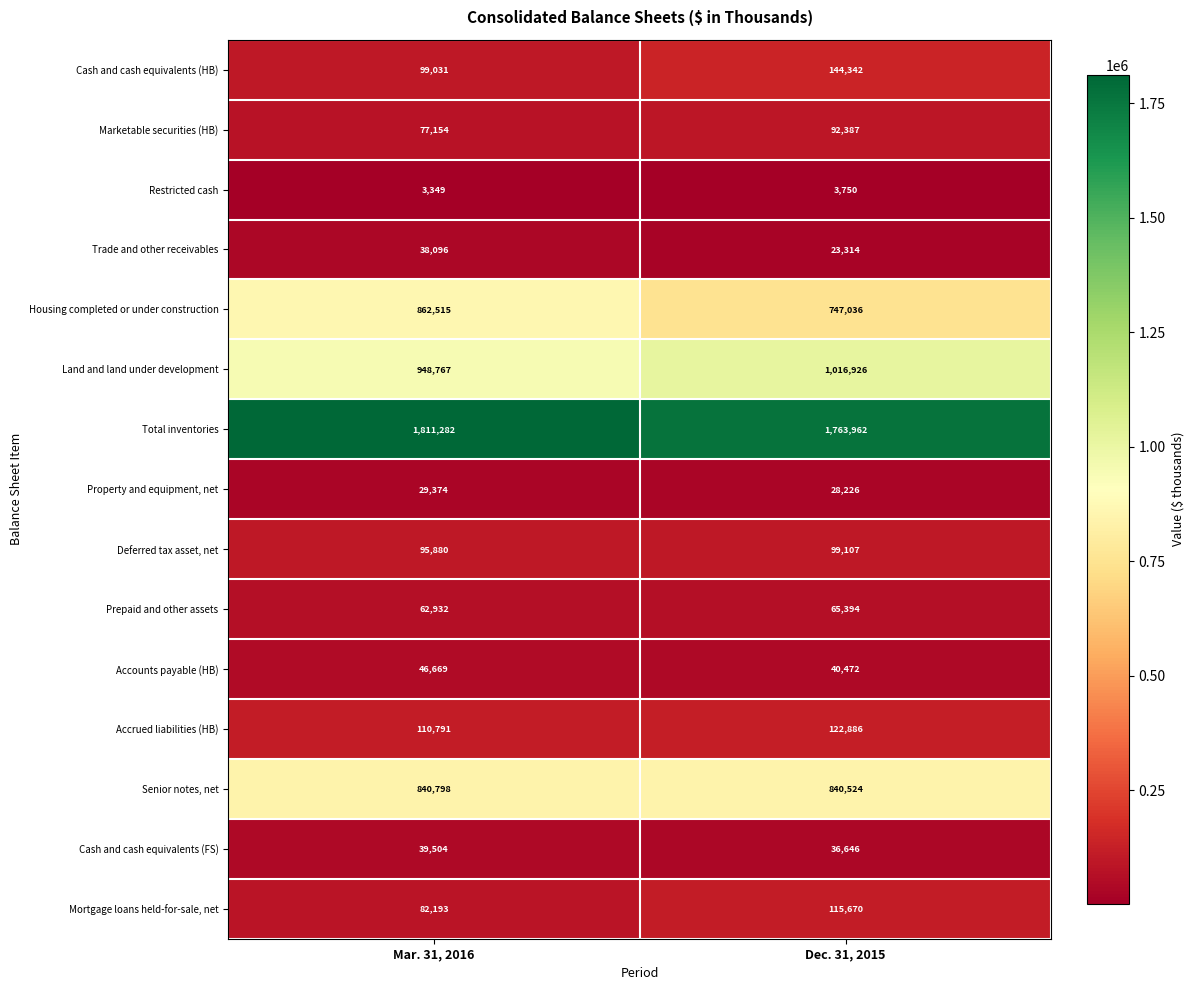

At which category is the sum across all series the highest?

Mar. 31, 2016